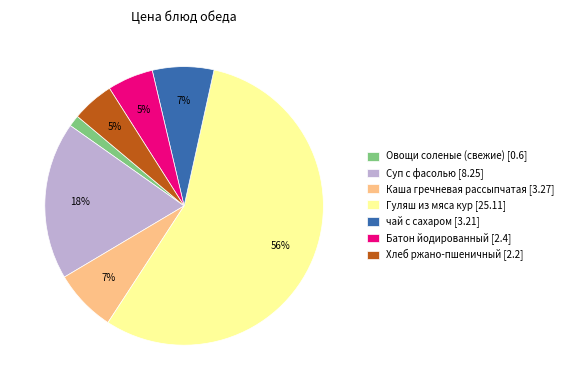

Is it true that Суп с фасолью is 10% of the pie?

False